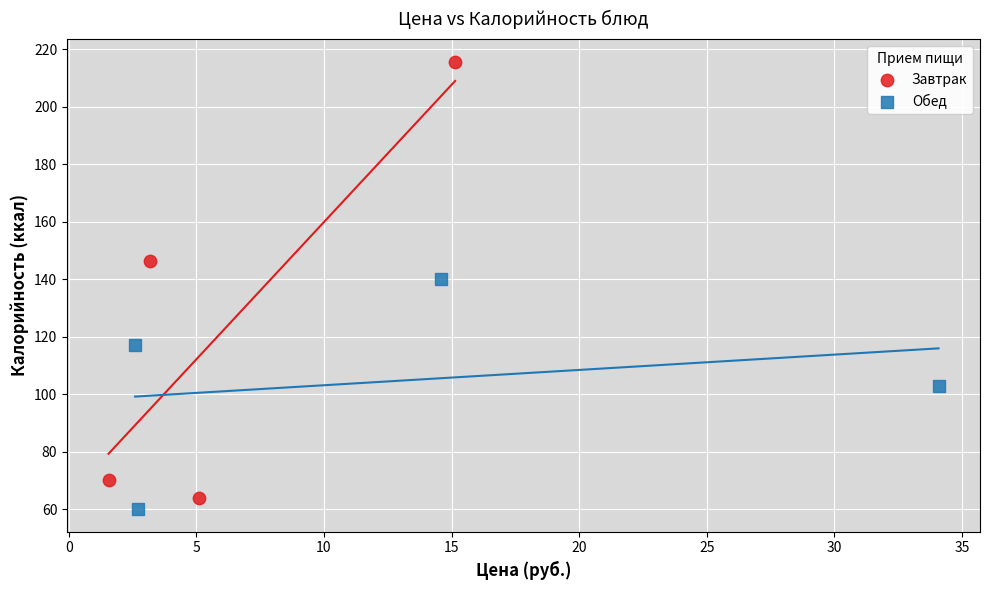

Which series has the widest spread of Y values?

Завтрак